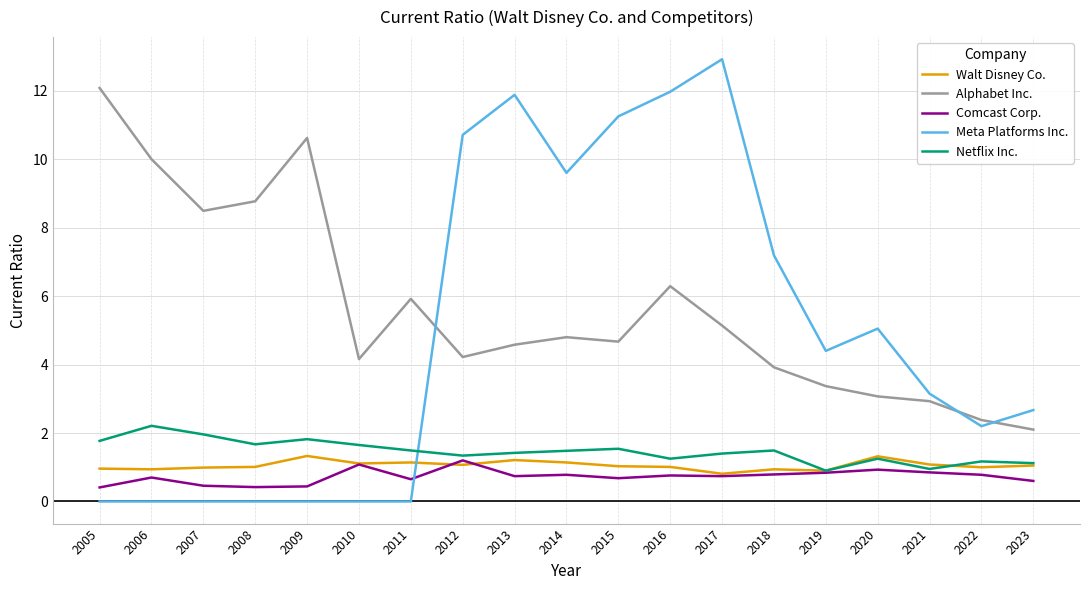

Which series changed the most between 2006 and 2012?

Meta Platforms Inc.